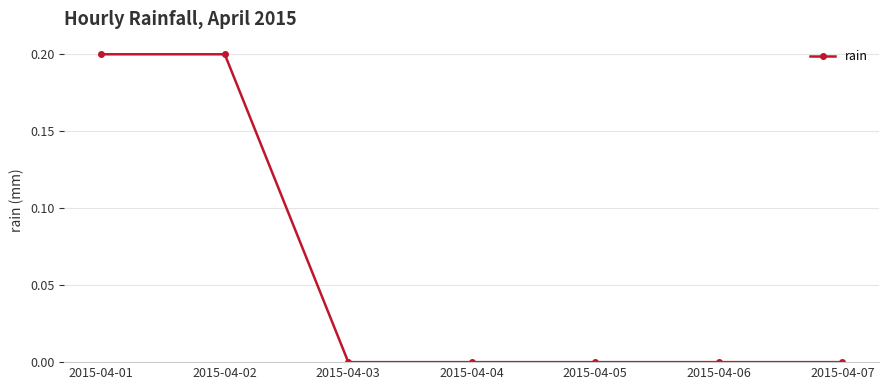

Reading left to right, extract all data points from this chart.

2015-04-01=0.2	2015-04-02=0.2	2015-04-03=0.0	2015-04-04=0.0	2015-04-05=0.0	2015-04-06=0.0	2015-04-07=0.0